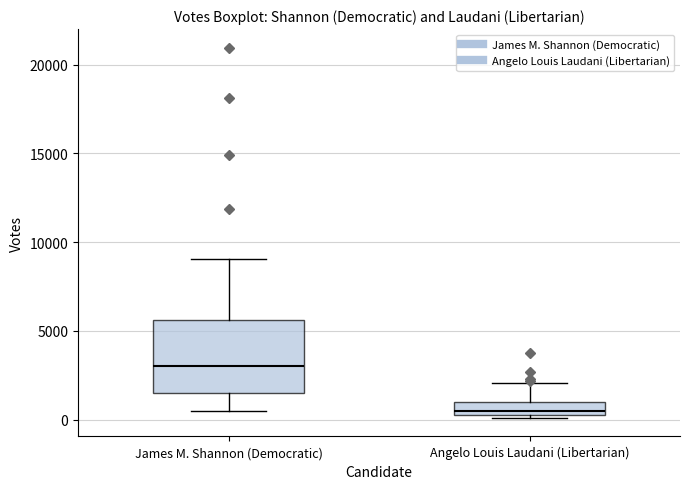

Which box has the highest median line?

James M. Shannon (Democratic)